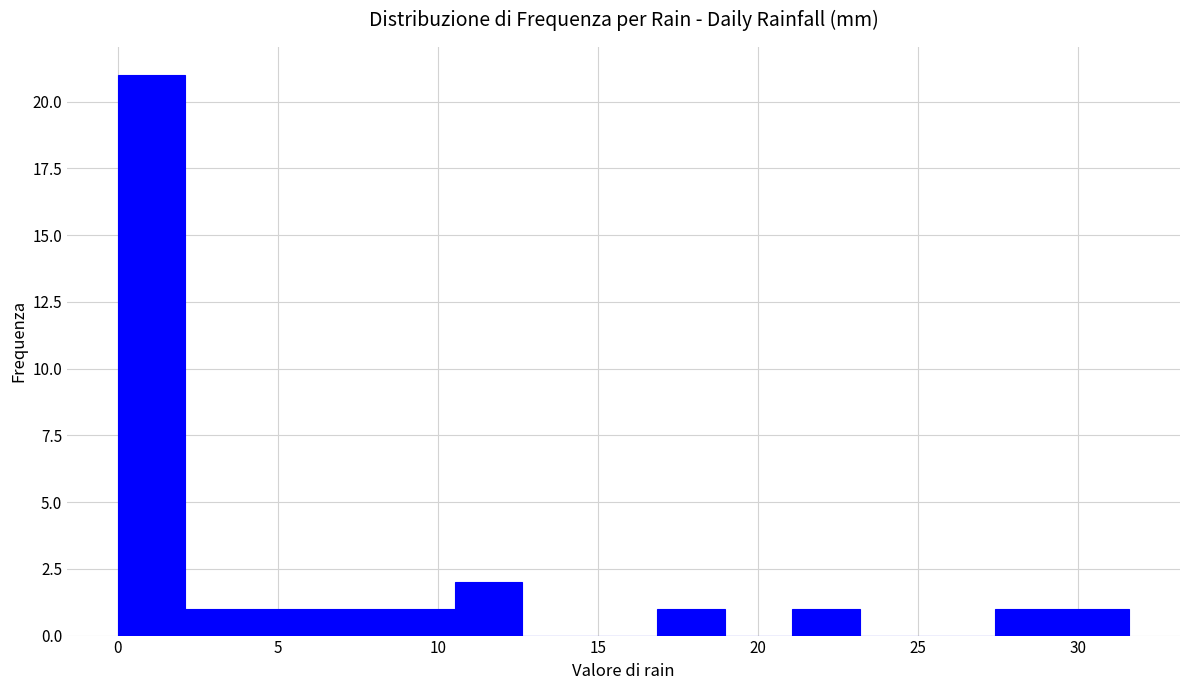

Reading left to right, transcribe this chart: for each bar, give the range it covers on the x-axis and its height. Neither the bar edges nor the heights are printed on the chart, so give them approximately, as read against the axes.

0.0 to 2.0: 21
2.0 to 4.0: 1
4.0 to 6.5: 1
6.5 to 8.5: 1
8.5 to 10.5: 1
10.5 to 12.5: 2
12.5 to 14.5: 0
14.5 to 17.0: 0
17.0 to 19.0: 1
19.0 to 21.0: 0
21.0 to 23.0: 1
23.0 to 25.5: 0
25.5 to 27.5: 0
27.5 to 29.5: 1
29.5 to 31.5: 1